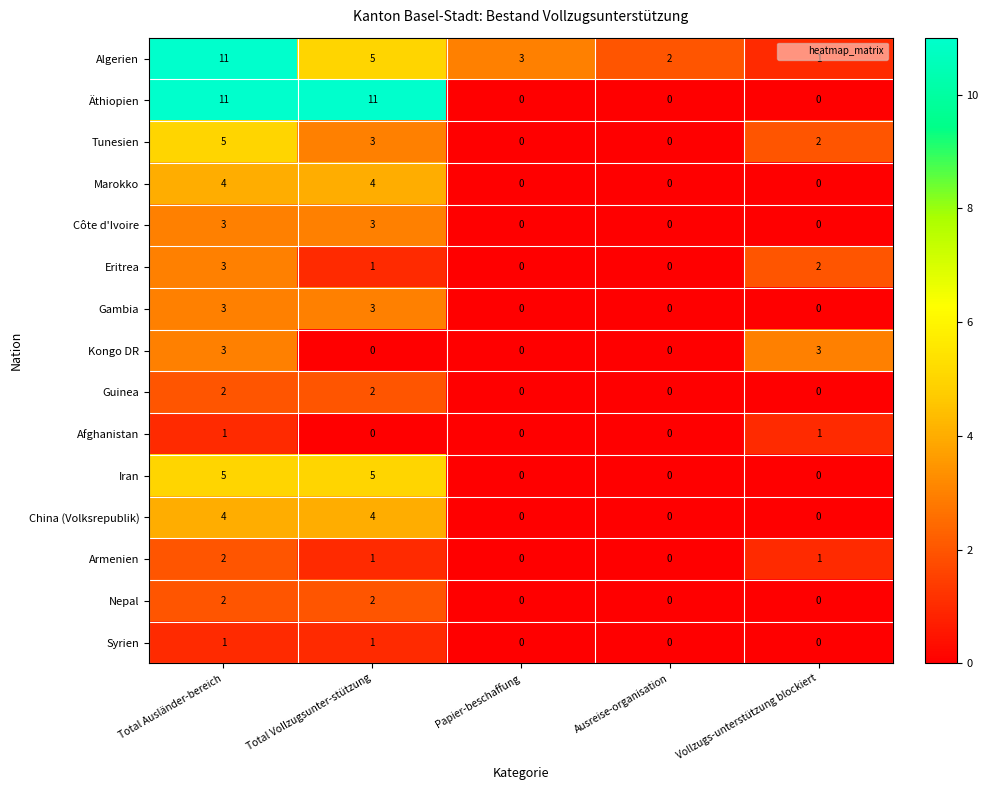

The Iran series shows 5 at Total Ausländer-bereich. True or false?

True